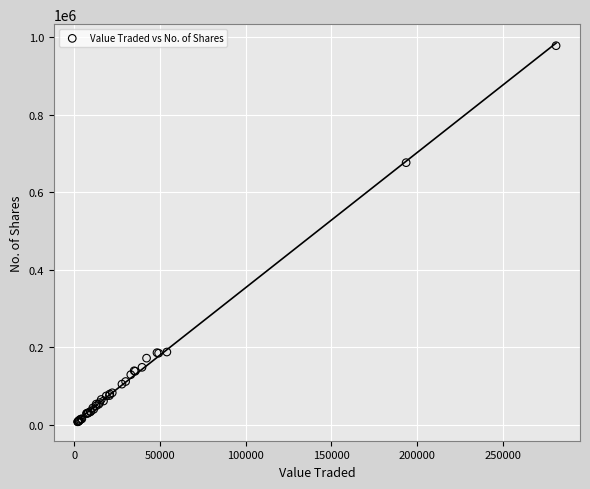

What Y value in the scatter plot is closest to 492557?

675899